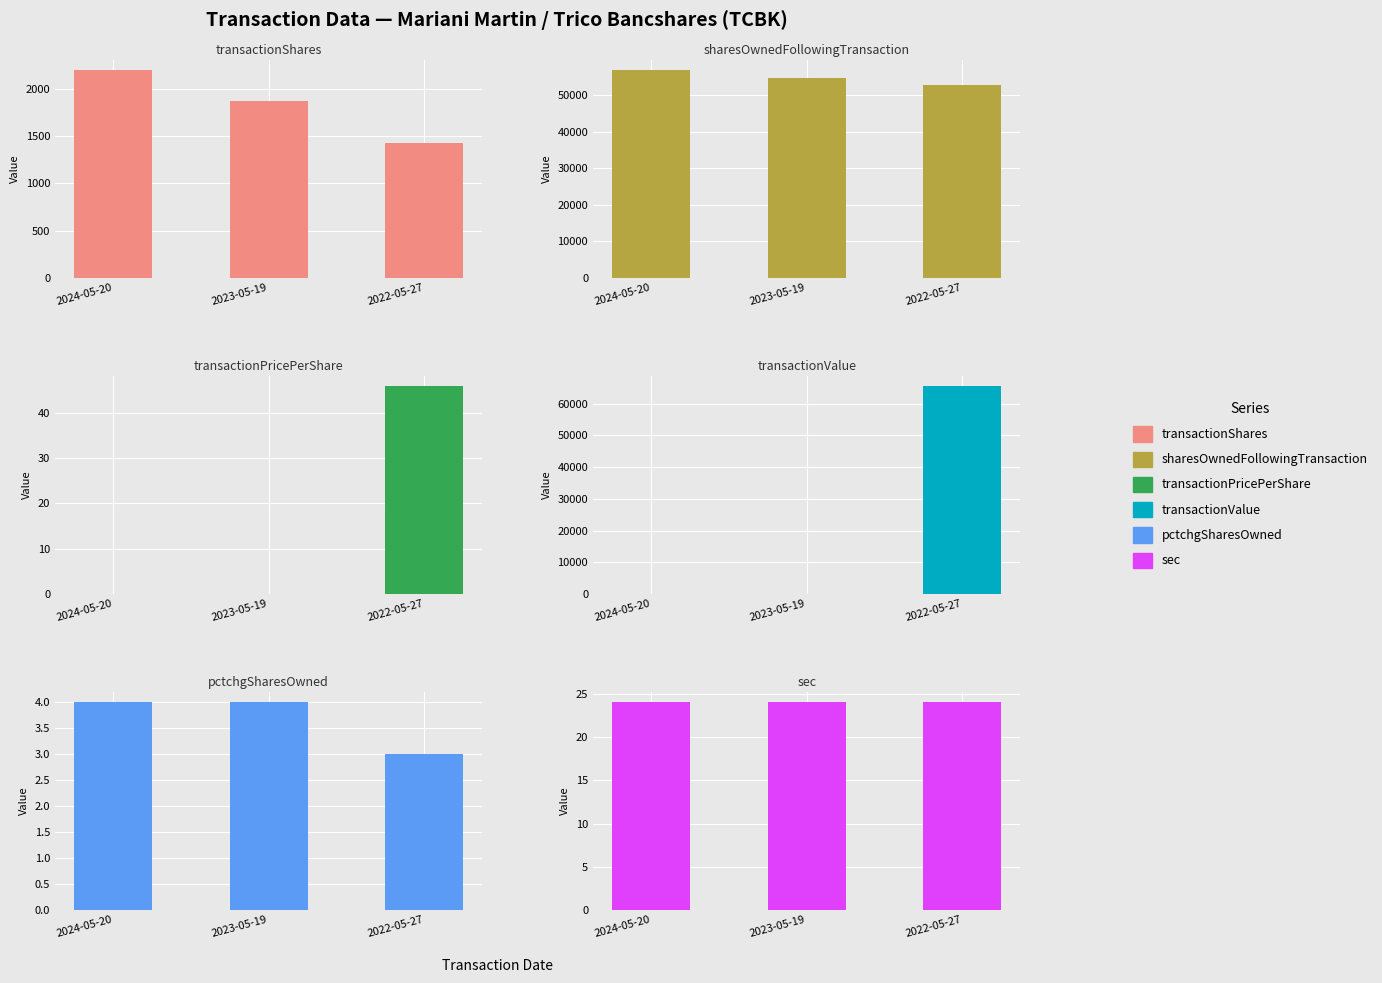

How many sharesOwnedFollowingTransaction values are between 52662 and 56721?

3